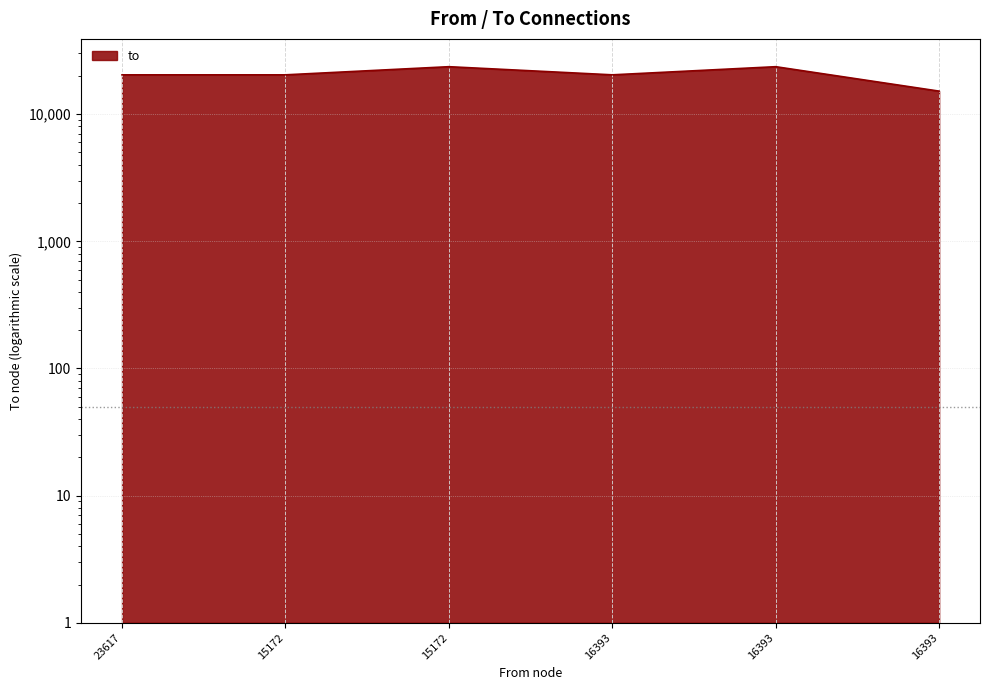

List the labels in order of value, largest first.

15172, 16393, 23617, 15172, 16393, 16393